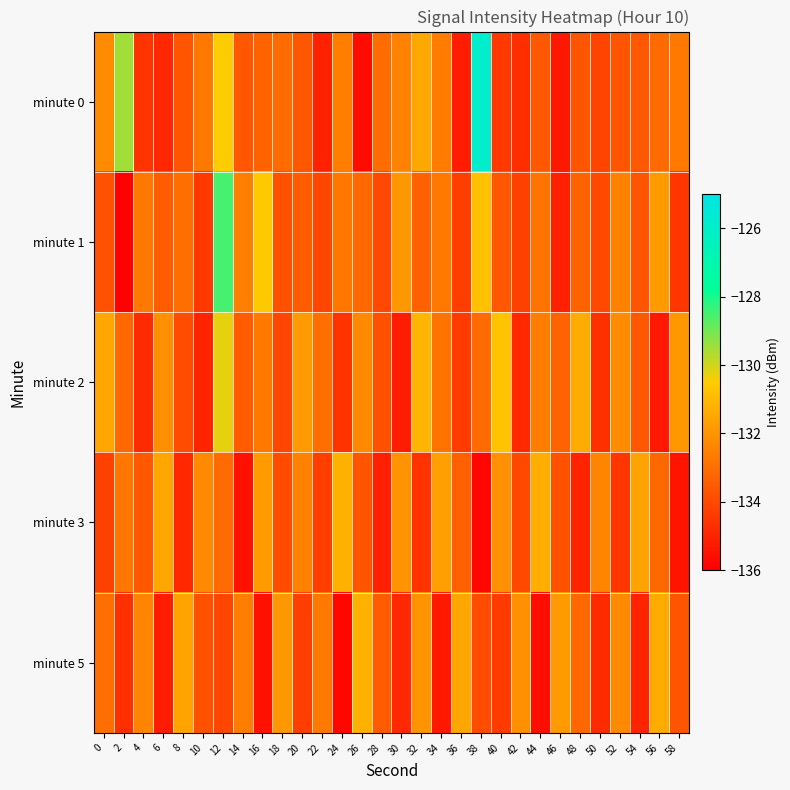

At 10, list the series in order from smallest to largest.

minute 2, minute 1, minute 5, minute 0, minute 3